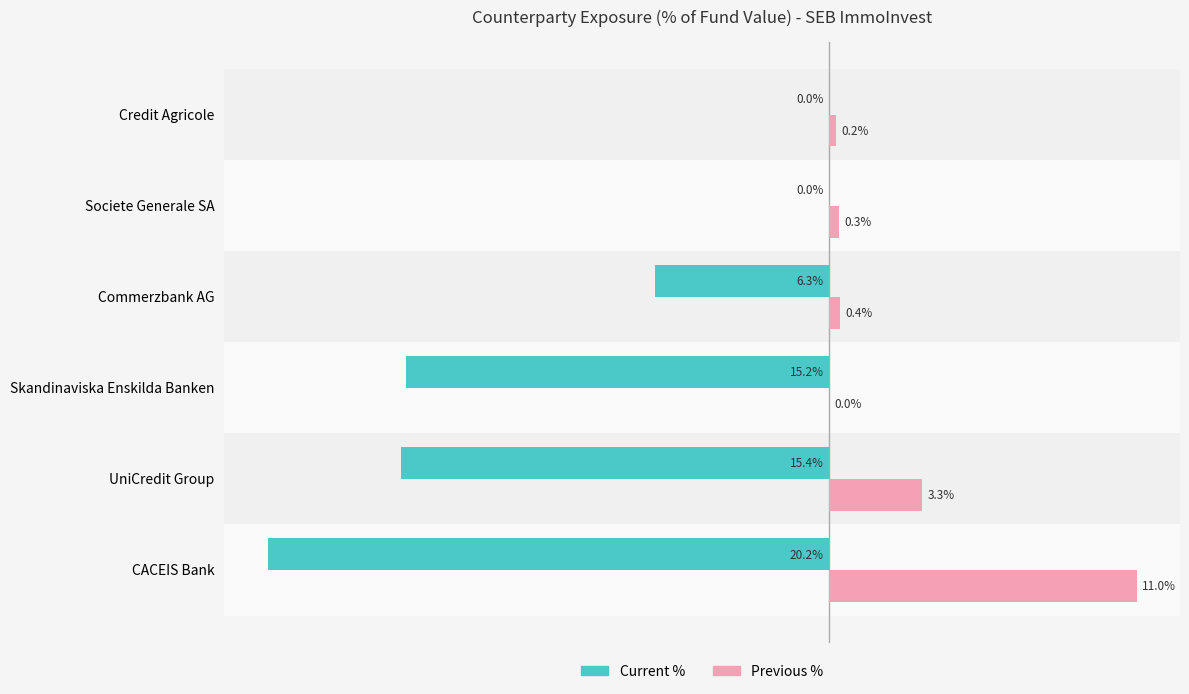

At which category is the sum across all series the highest?

Societe Generale SA